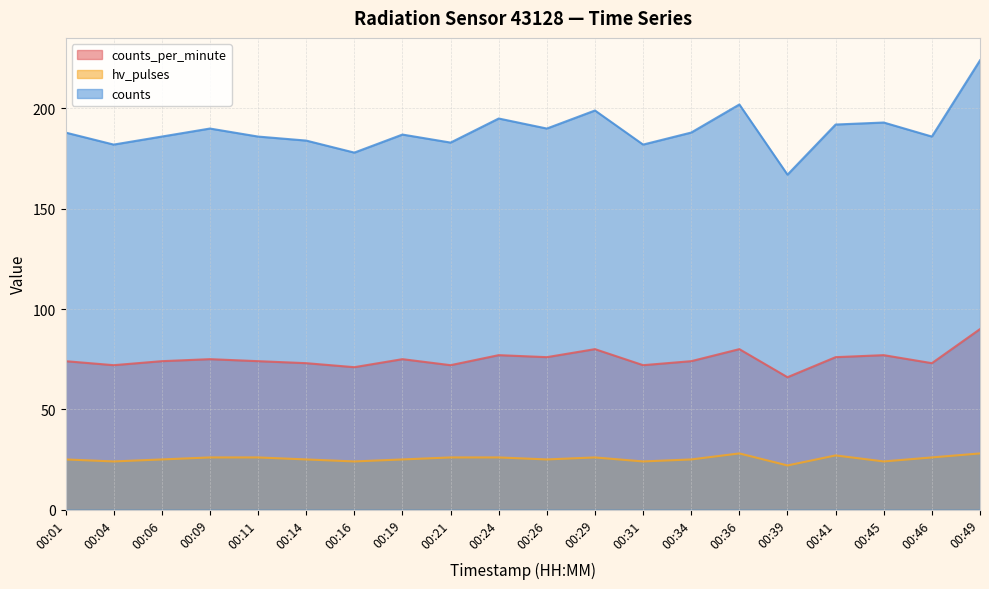

How many interior local peaks does the hv_pulses series have?

3